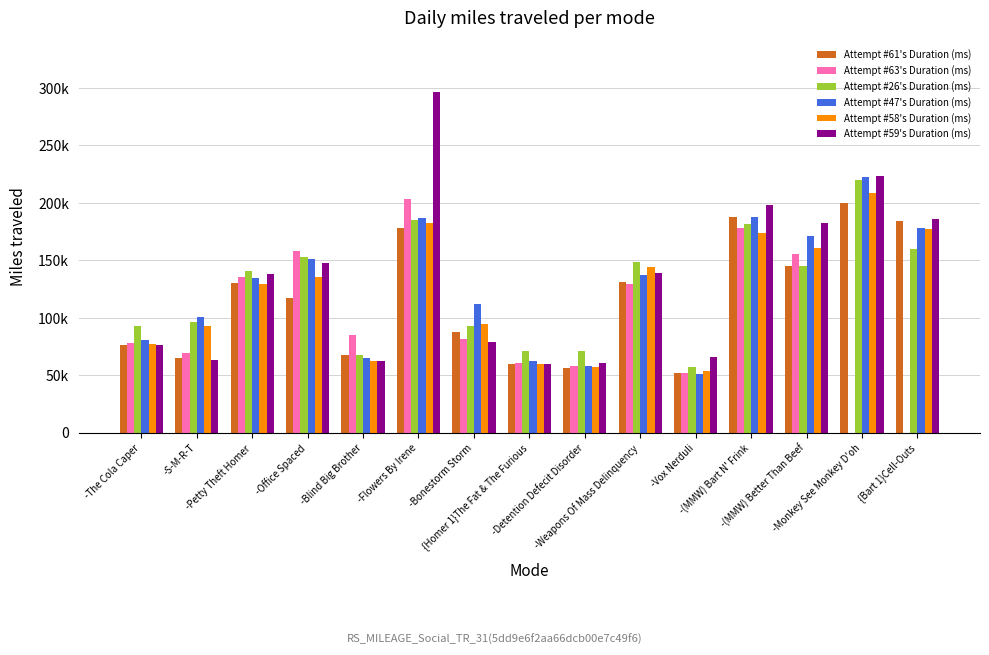

Which has a higher value, -Monkey See Monkey D'oh or -Petty Theft Homer?

-Monkey See Monkey D'oh